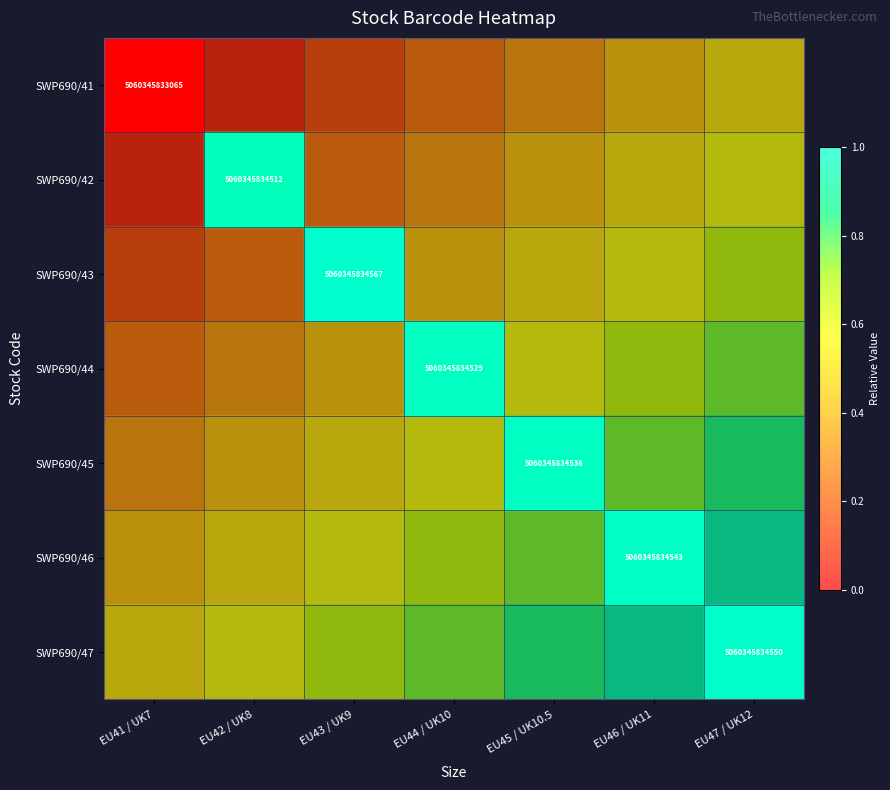

What is the total value across all series at EU45 / UK10.5?

4.1